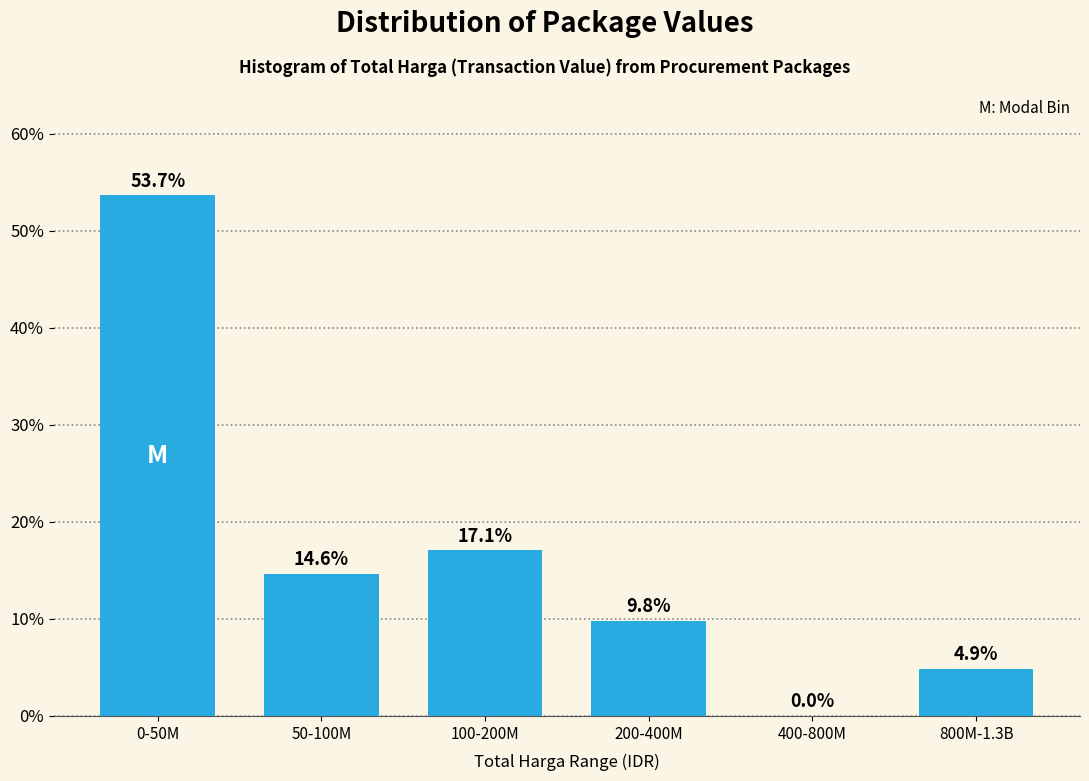

Reading right to left, transcribe all the data shown in this chart.

800M-1.3B=4.9	400-800M=0.0	200-400M=9.8	100-200M=17.1	50-100M=14.6	0-50M=53.7